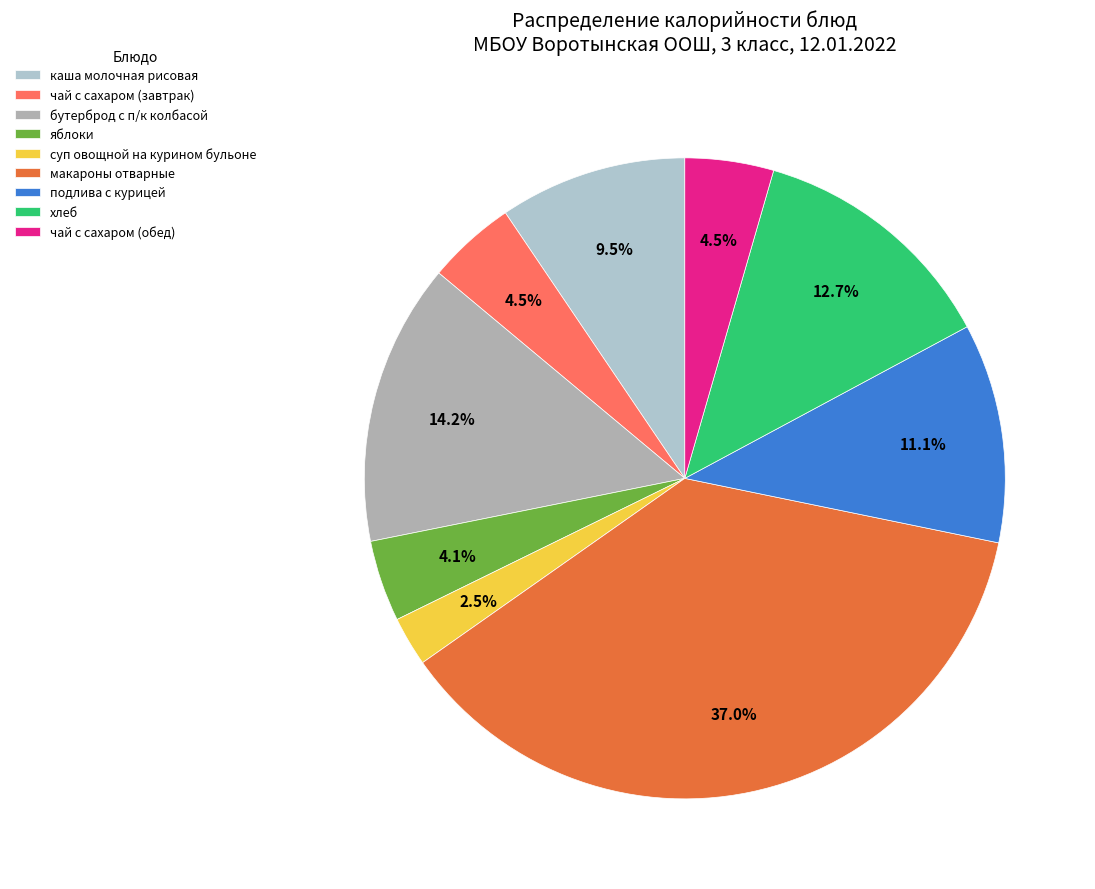

Approximately how many times larger is the value at чай с сахаром (завтрак) compared to бутерброд с п/к колбасой?

0.3